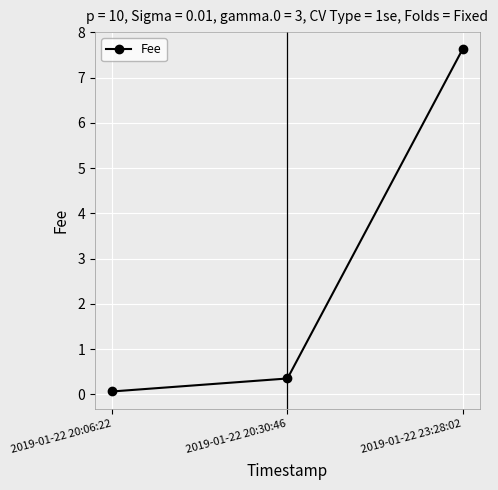

Is this an area chart (filled region under the line)?

No